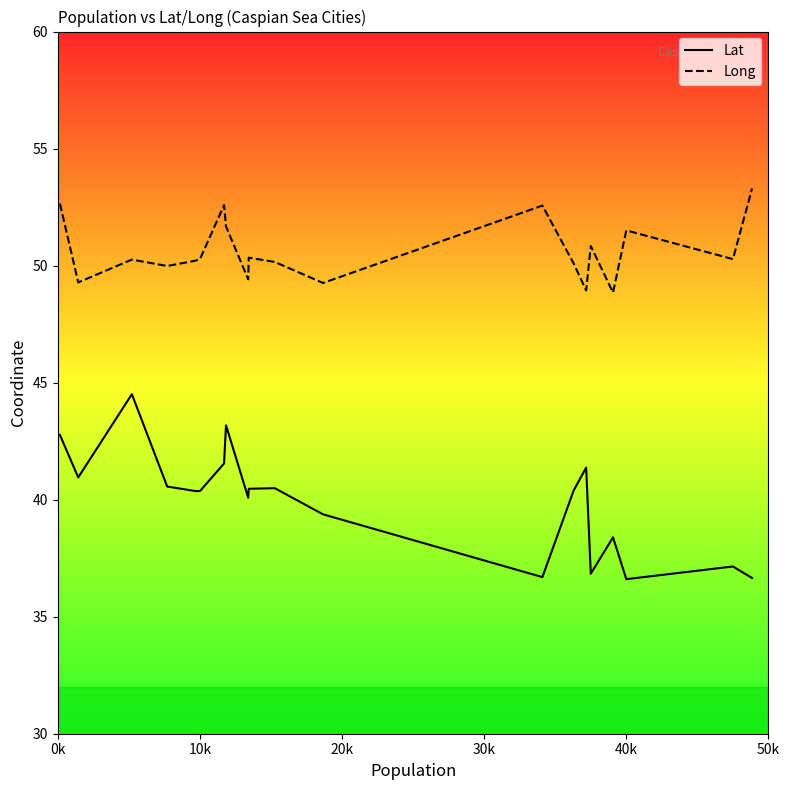

Which series has the largest total across all categories?

Long